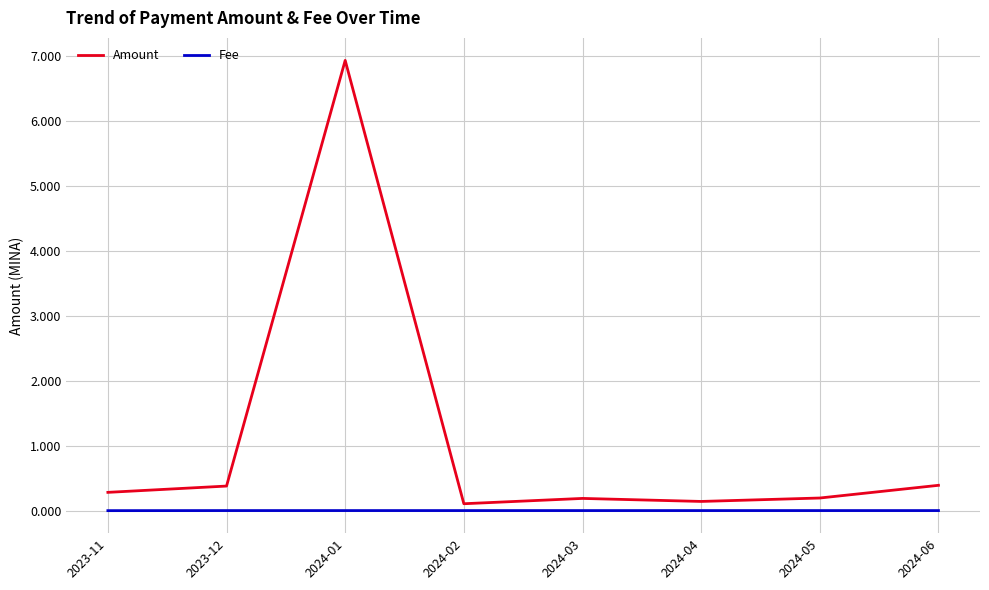

What position from the right is 2024-06?

1